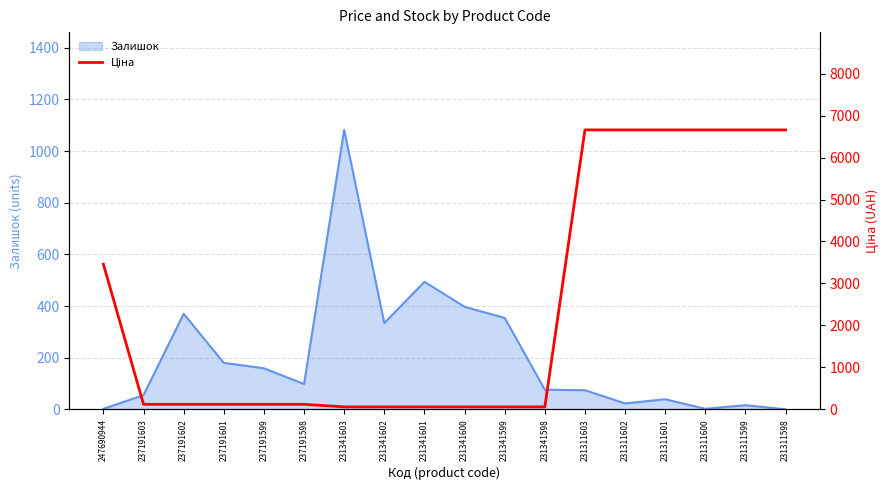

True or false: Залишок has a value of 2 at 231311600.

True